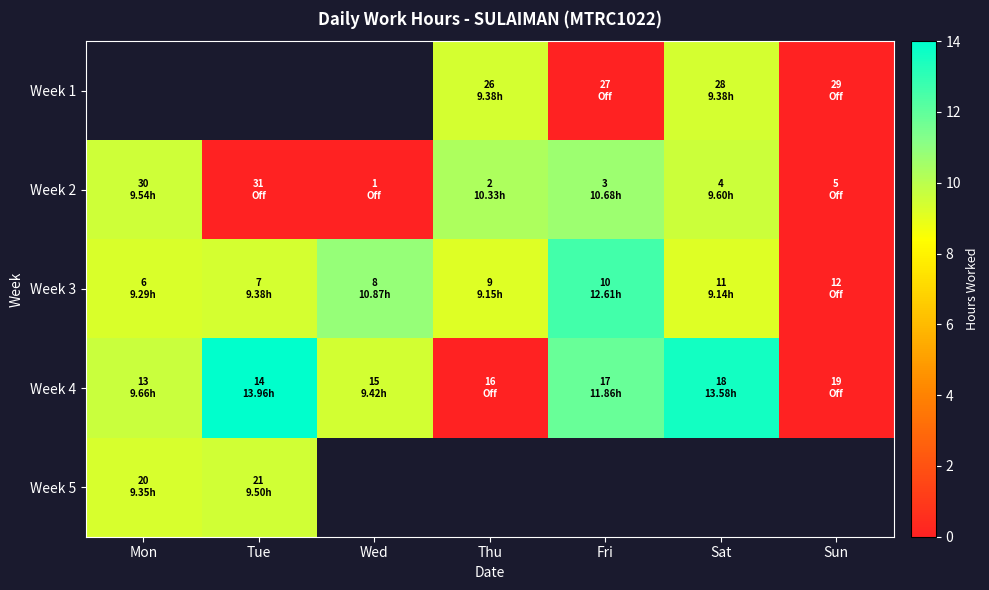

Which series changed the most between Fri and Sun?

Week 3